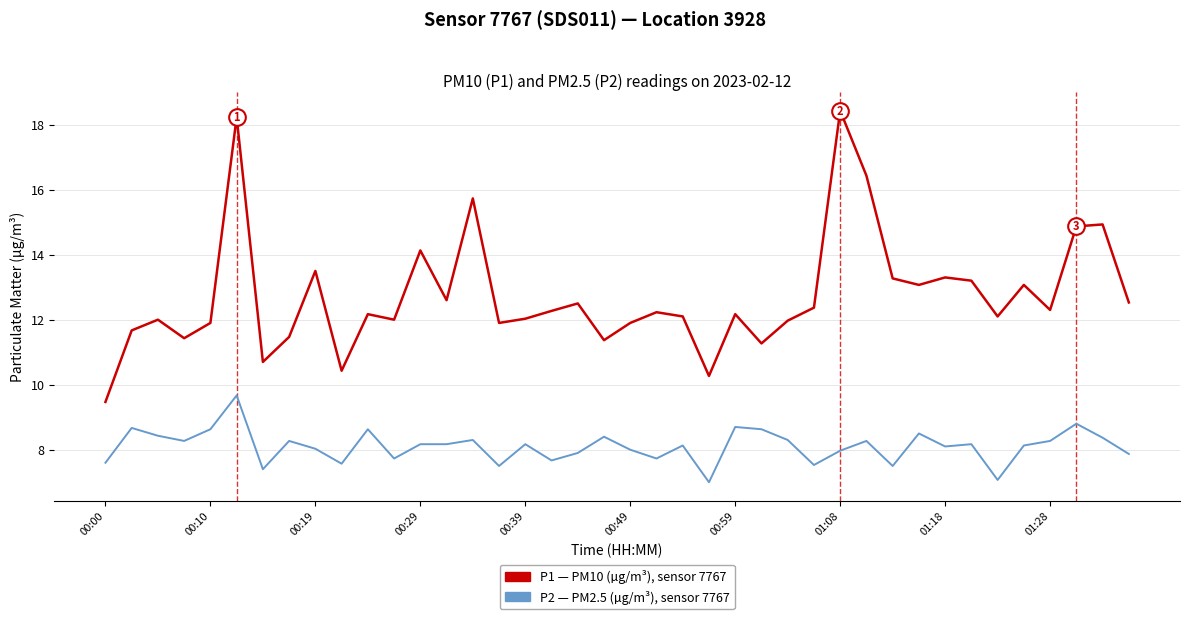

What is the maximum value shown in the chart?

18.4